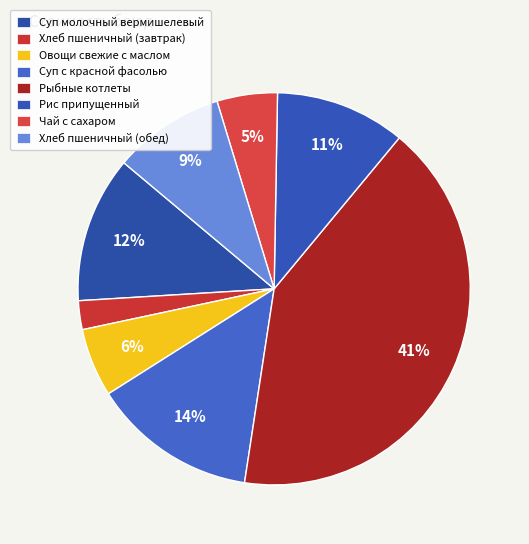

How many slices are in this pie chart?

8